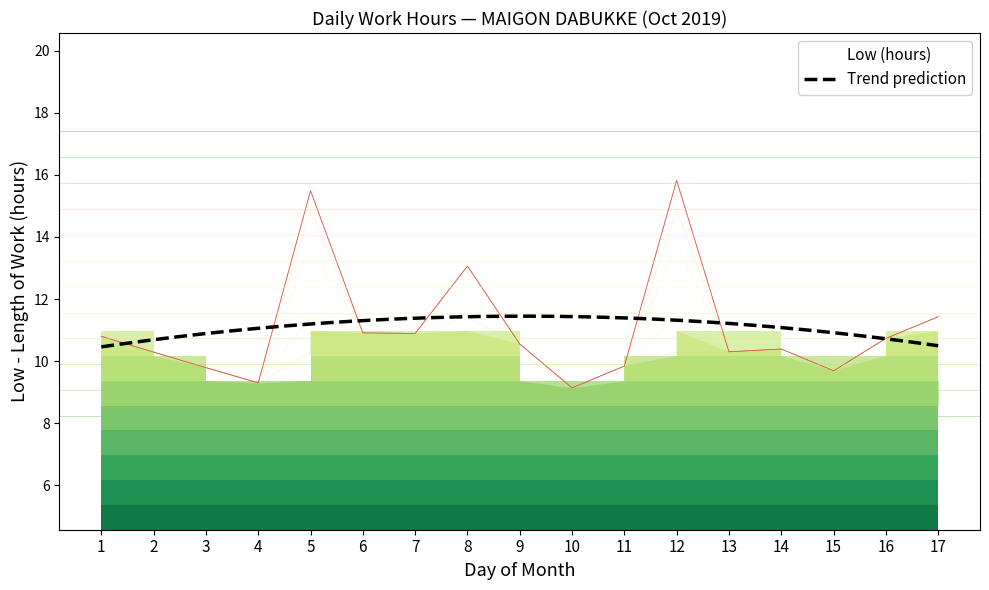

Rank the categories by value from lowest to highest.

10, 4, 15, 3, 11, 2, 13, 14, 9, 16, 1, 7, 6, 17, 8, 5, 12